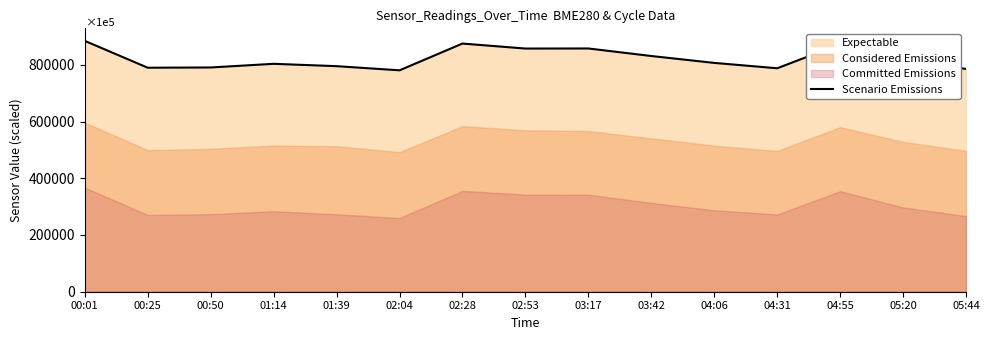

What is the minimum value shown in the chart?

780510.0